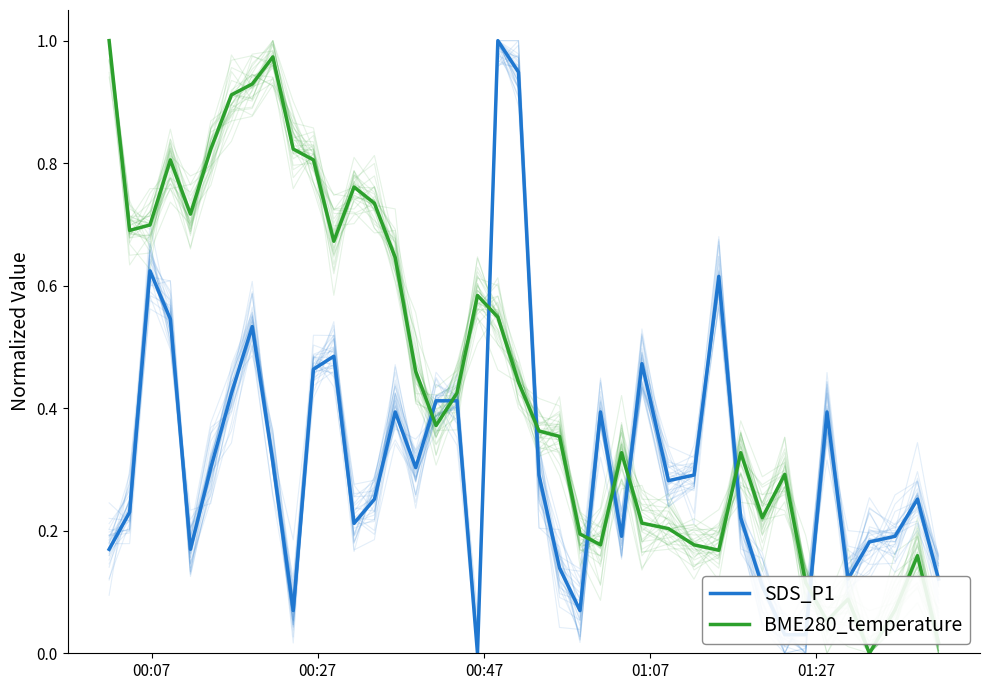

What are all the series names shown in the legend?

SDS_P1, BME280_temperature